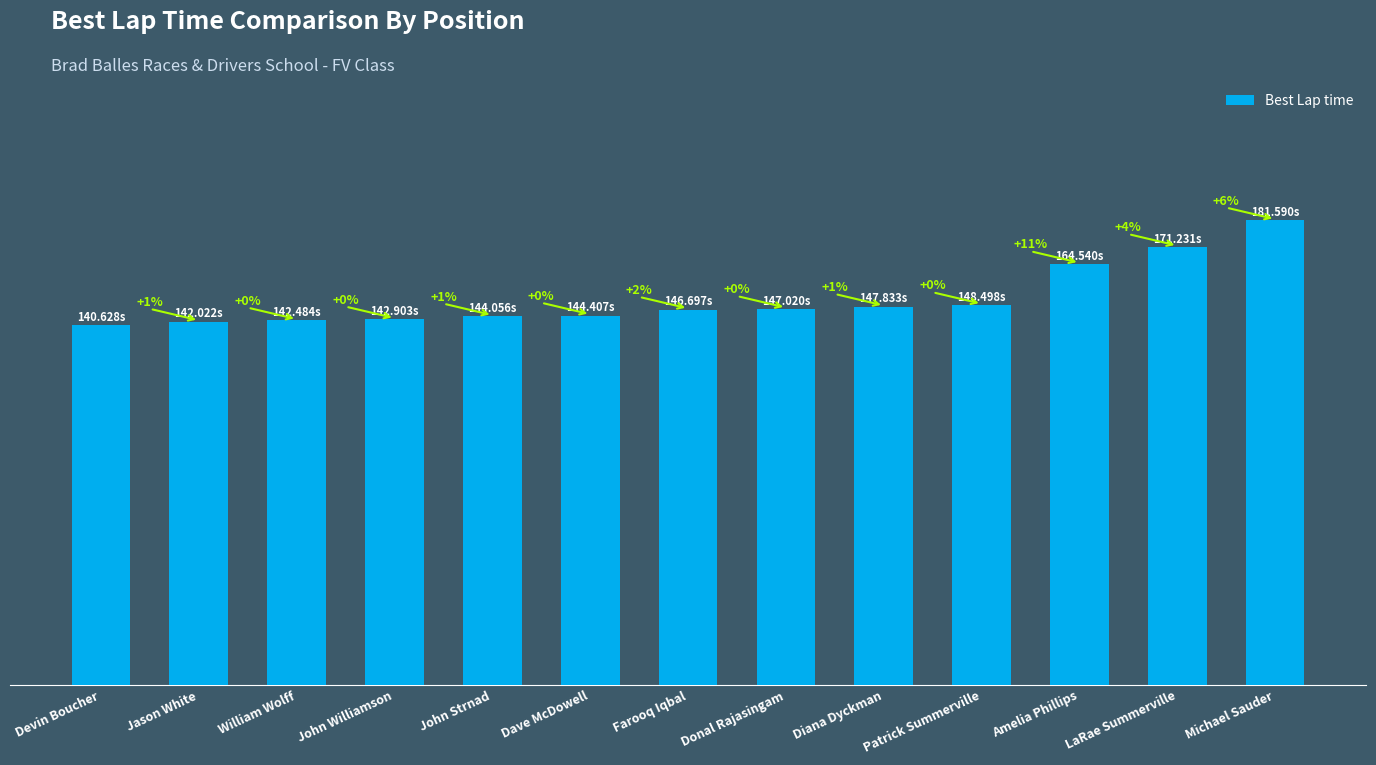

What is the value of the 5th bar from the left?

144.1